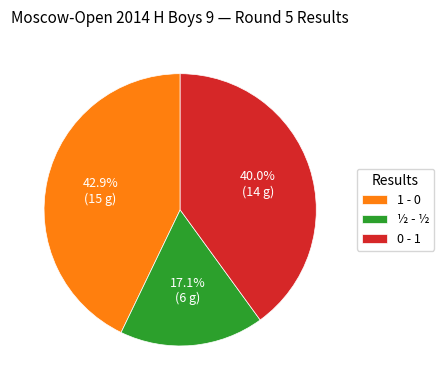

To the nearest percent, what percentage of the pie is 1 - 0?

43%